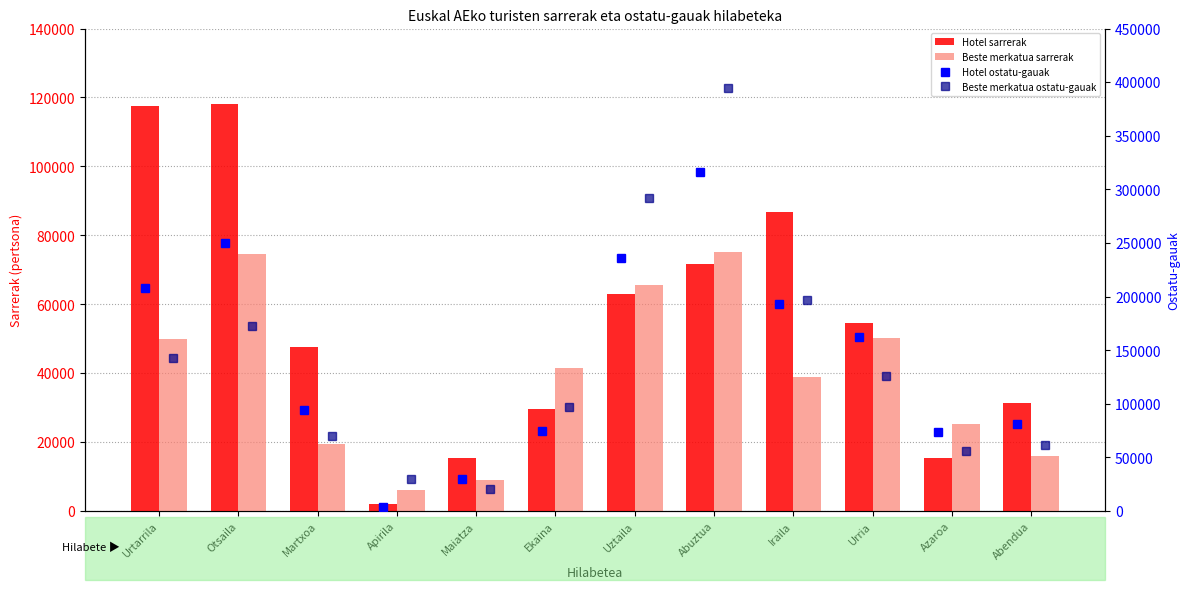

What is the sum of all Hotel ostatu-gauak values?

1722176.9